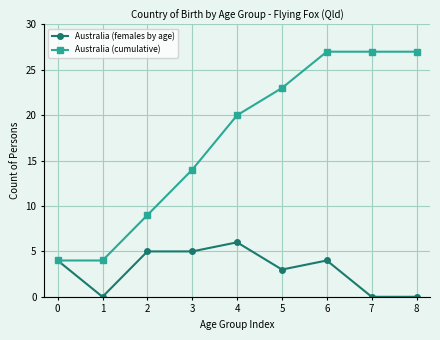

How many categories are shown in the chart?

9